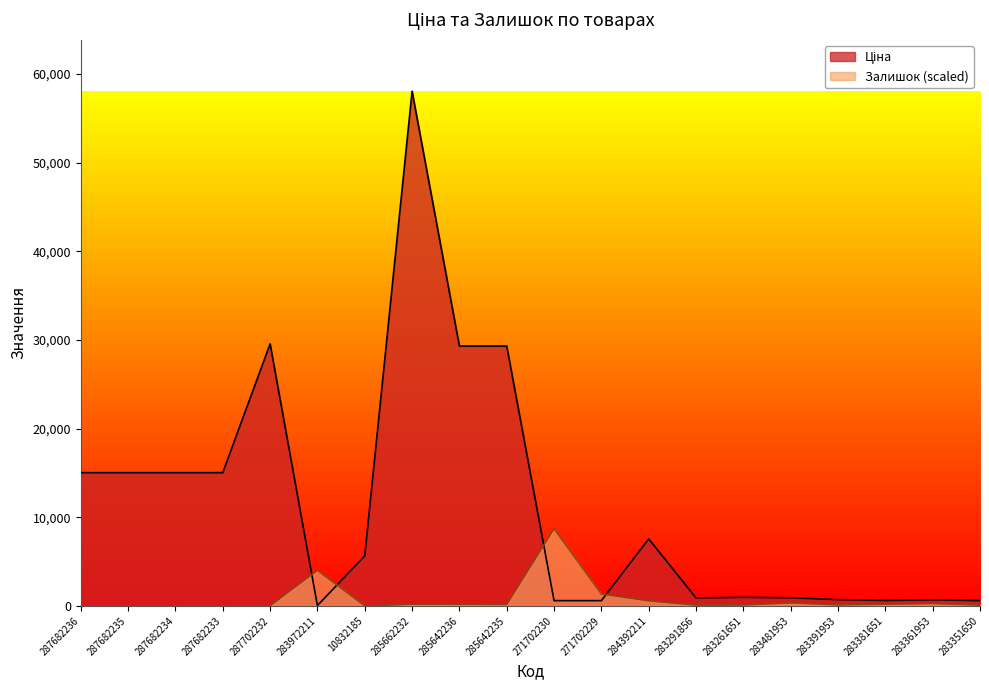

What is the total value across all series at 271702230?

9291.5